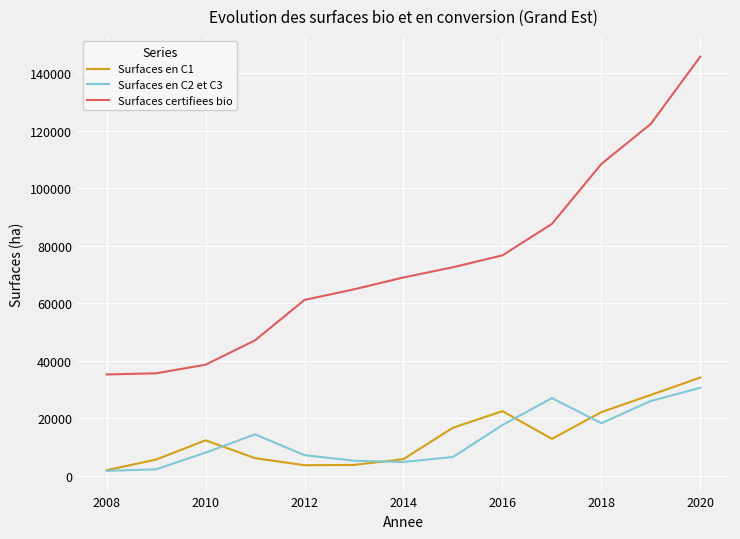

What is the smallest value displayed?

1717.0